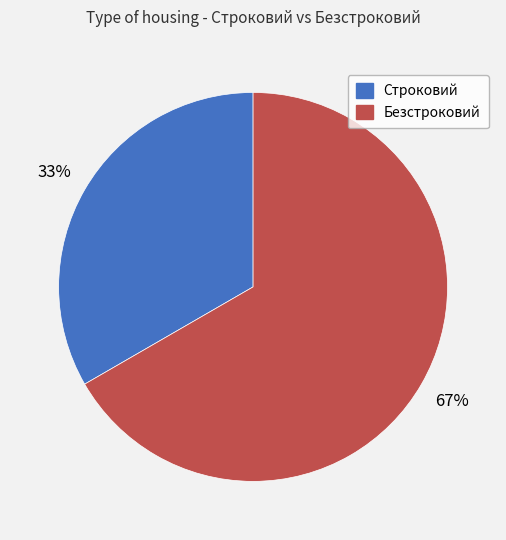

Which slice represents more than half of the pie?

Безстроковий